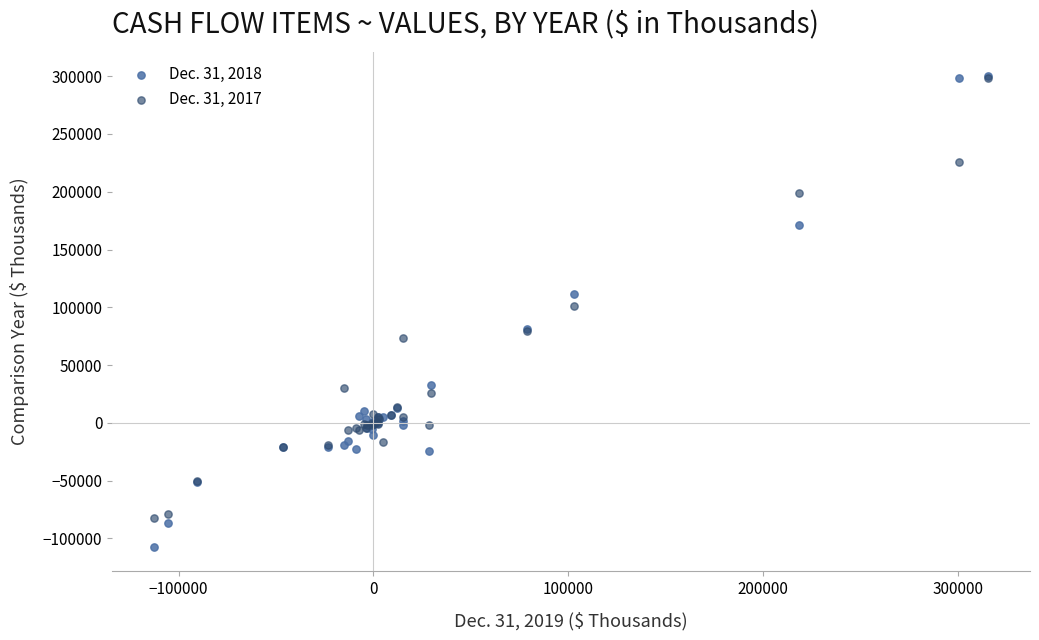

Across all series, what Y value is closest to 96189?

100743